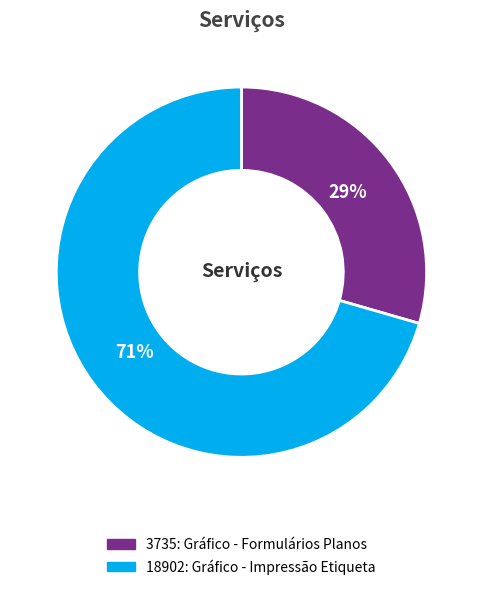

To the nearest percent, what percentage of the pie is 3735: Gráfico - Formulários Planos?

29%